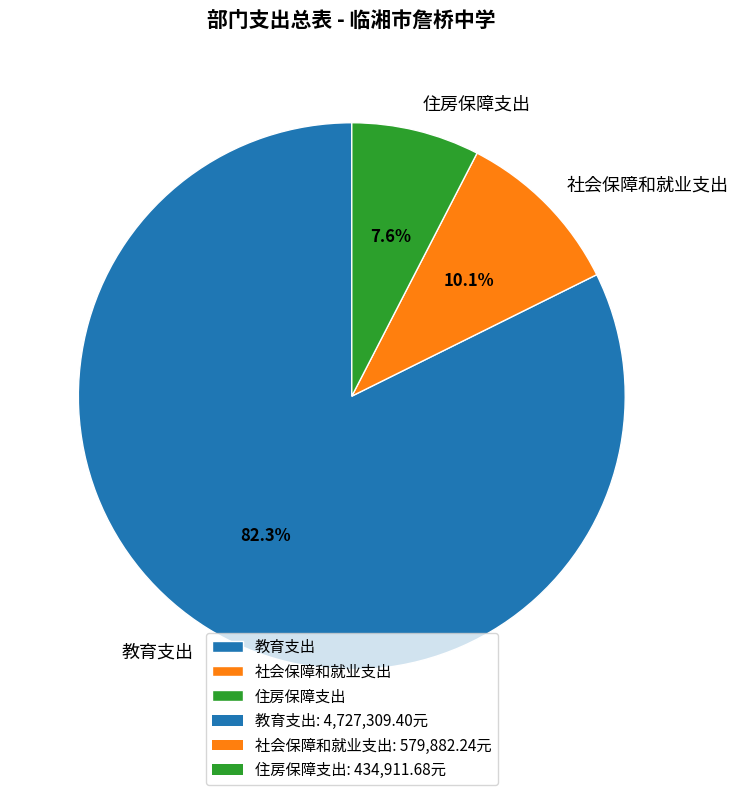

Is the sum of 教育支出 and 社会保障和就业支出 greater than half?

Yes